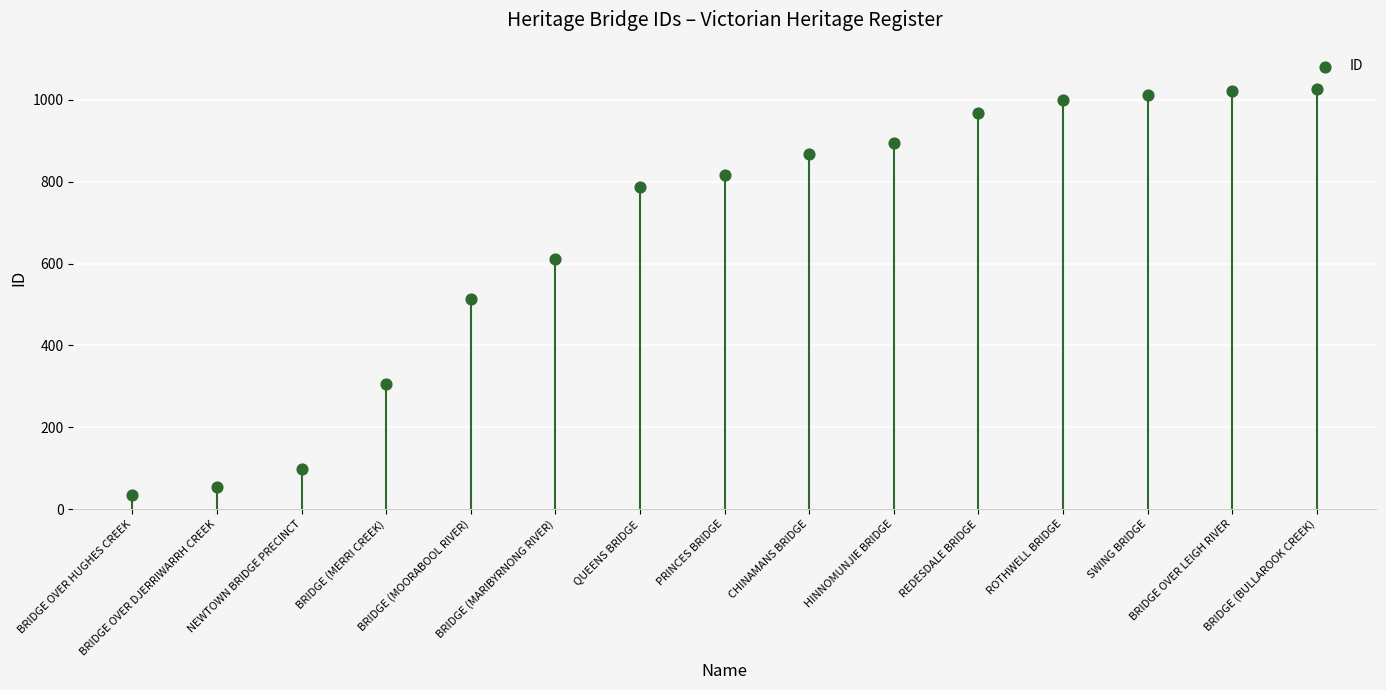

What is the change in value from BRIDGE OVER DJERRIWARRH CREEK to REDESDALE BRIDGE?

+915